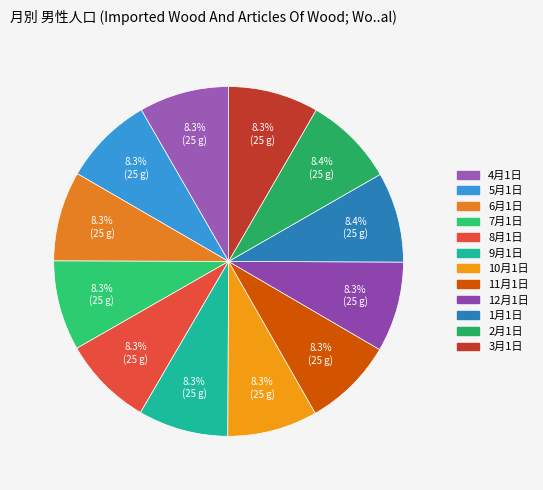

What percentage is NOT represented by 2月1日?

91.6%